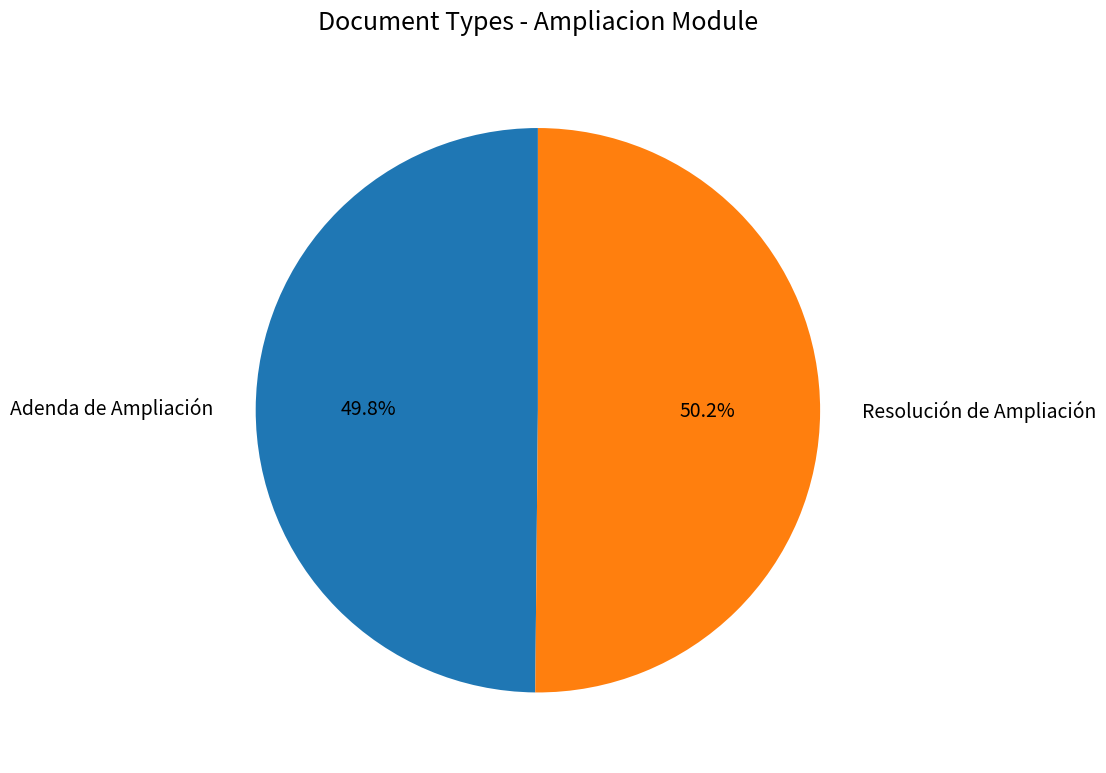

What is the ratio of the value at Adenda de Ampliación to the value at Resolución de Ampliación?

1.0